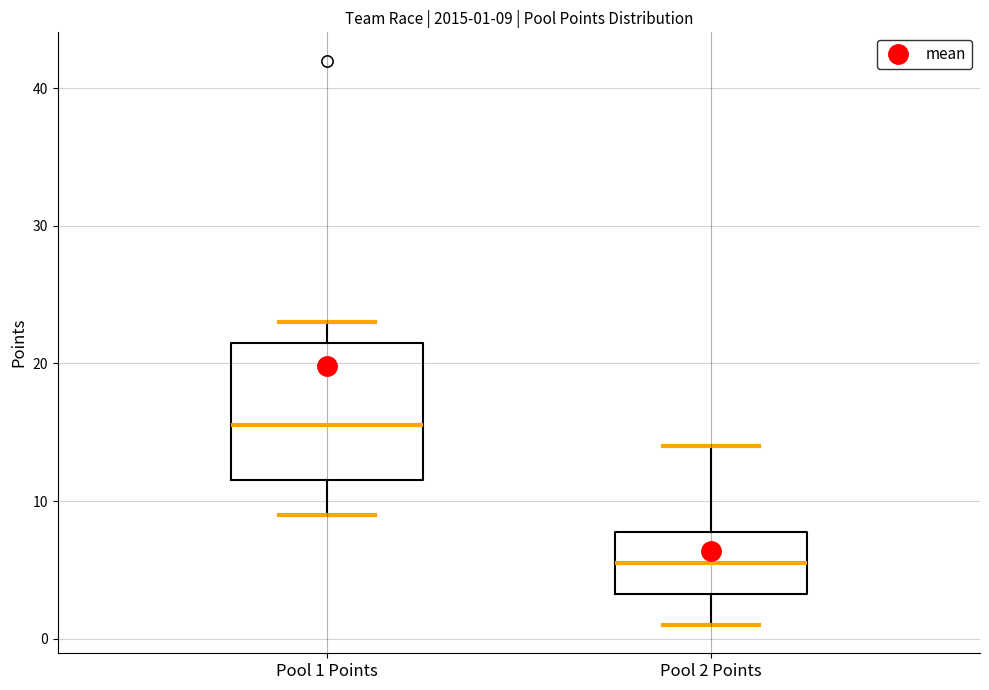

Which box's median line is the lowest?

Pool 2 Points